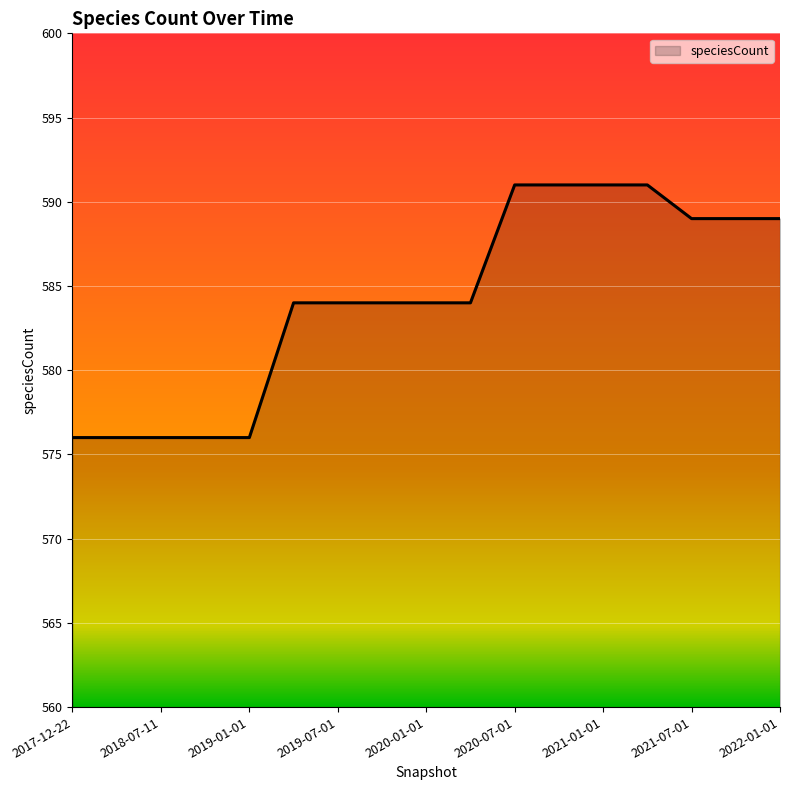

What is the minimum value shown in the chart?

576